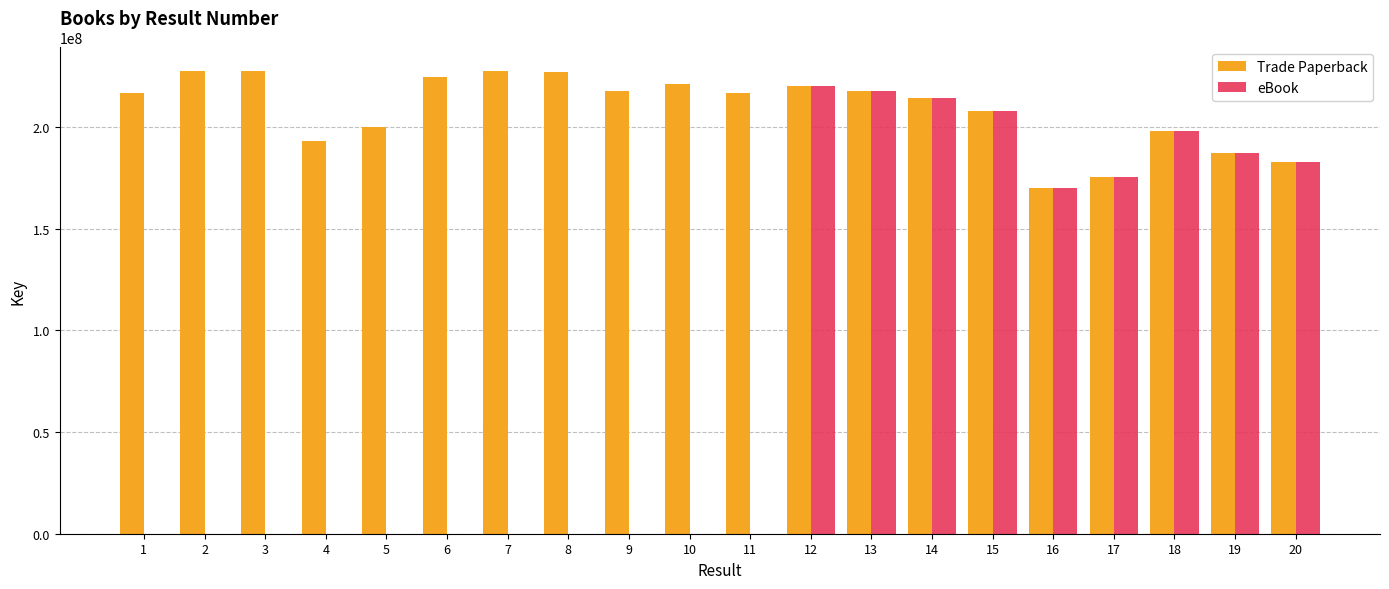

Which series changed the most between 2 and 13?

eBook